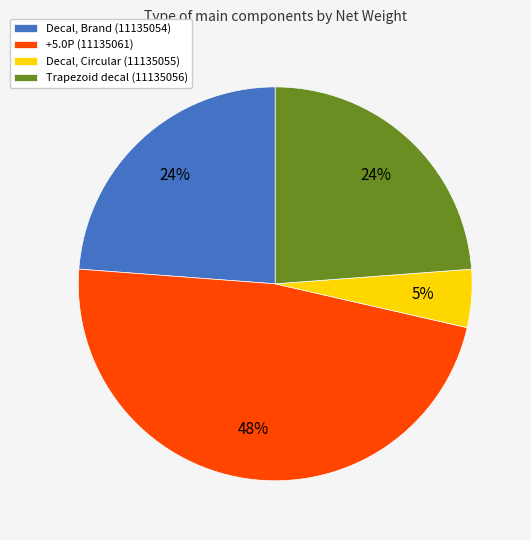

What percentage is the Decal, Circular (11135055) slice, to the nearest percent?

5%